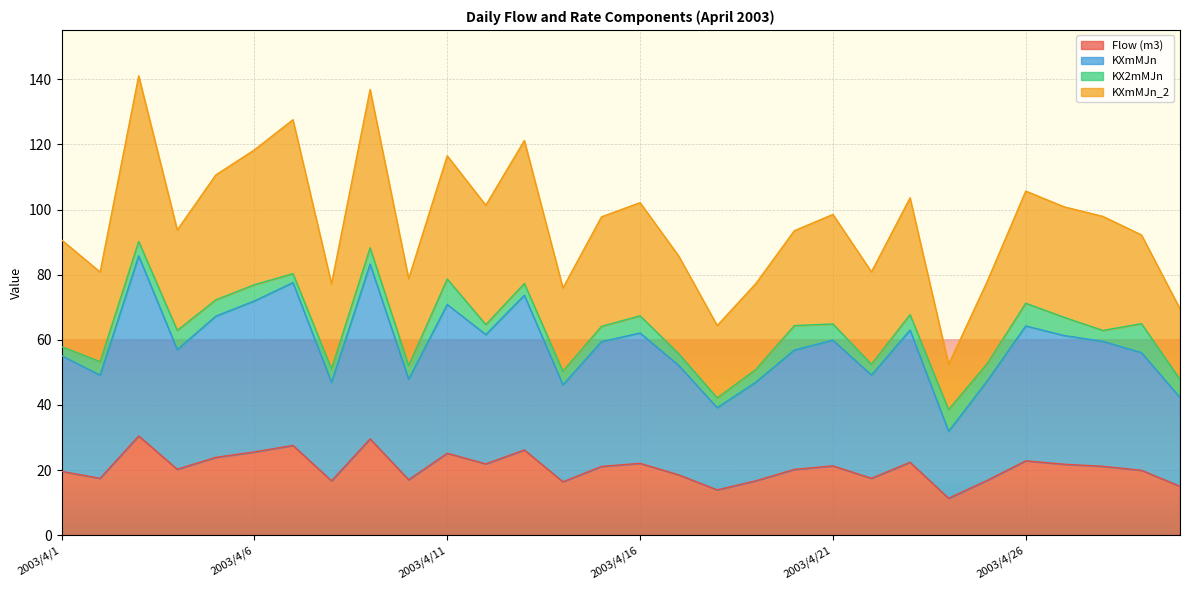

At which label does KXmMJn reach its minimum?

2003/4/24